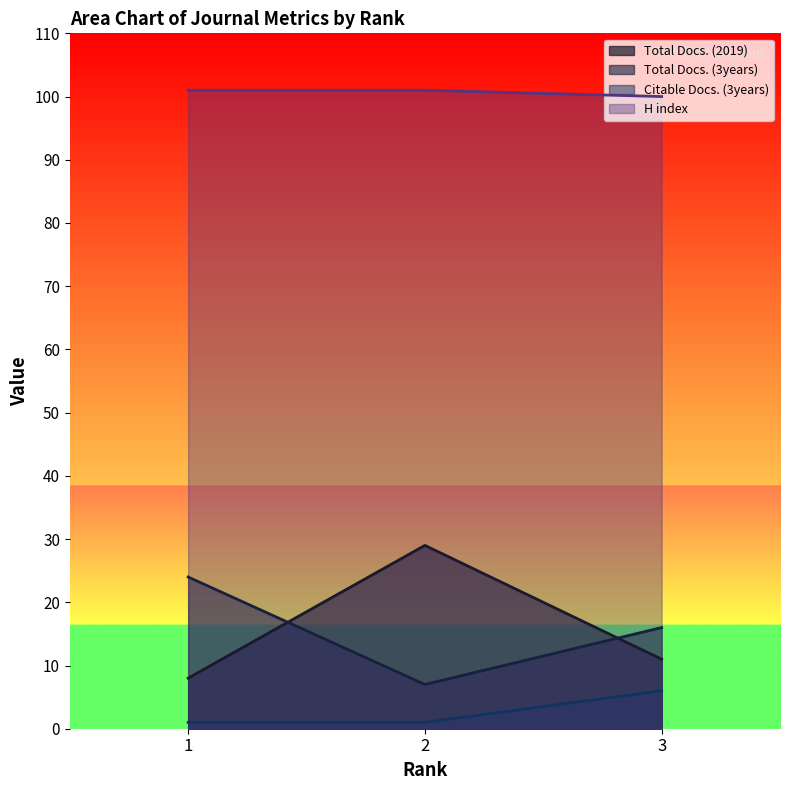

What are all the series names shown in the legend?

Total Docs. (2019), Total Docs. (3years), Citable Docs. (3years), H index